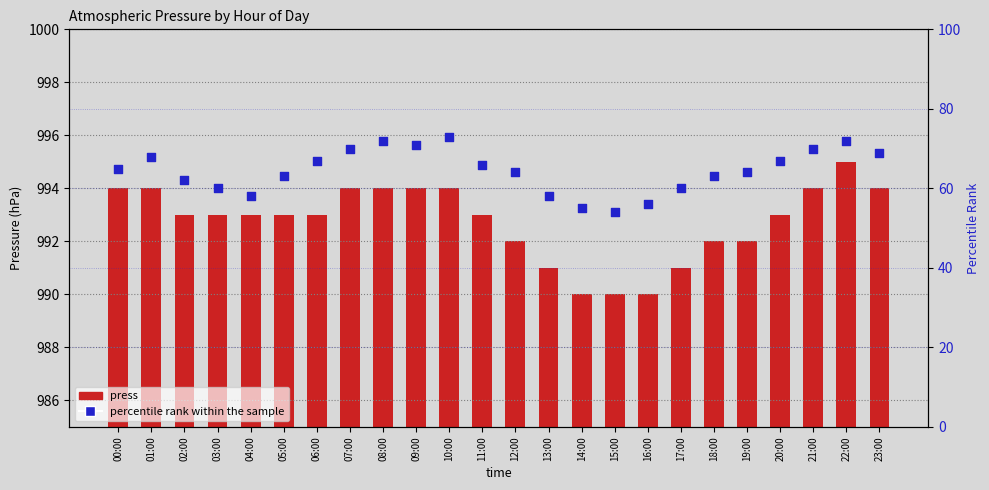

Which series contains the highest Y value?

press